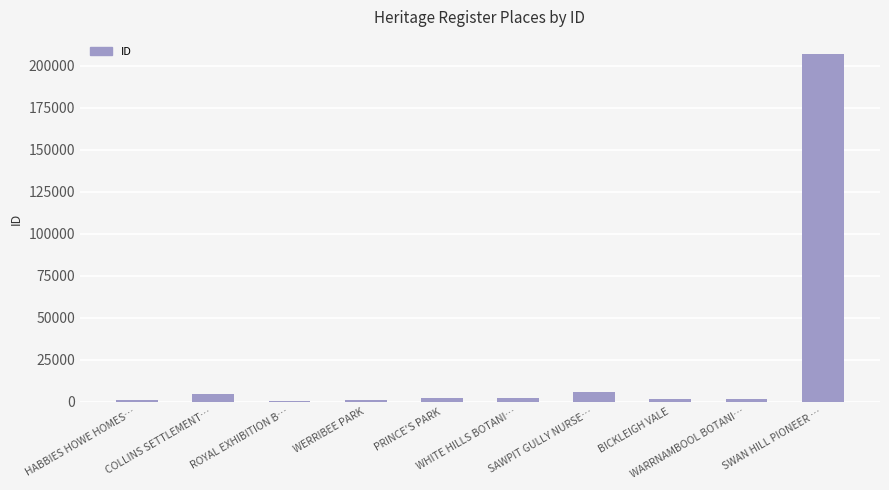

Read the value at SWAN HILL PIONEER ….

206822